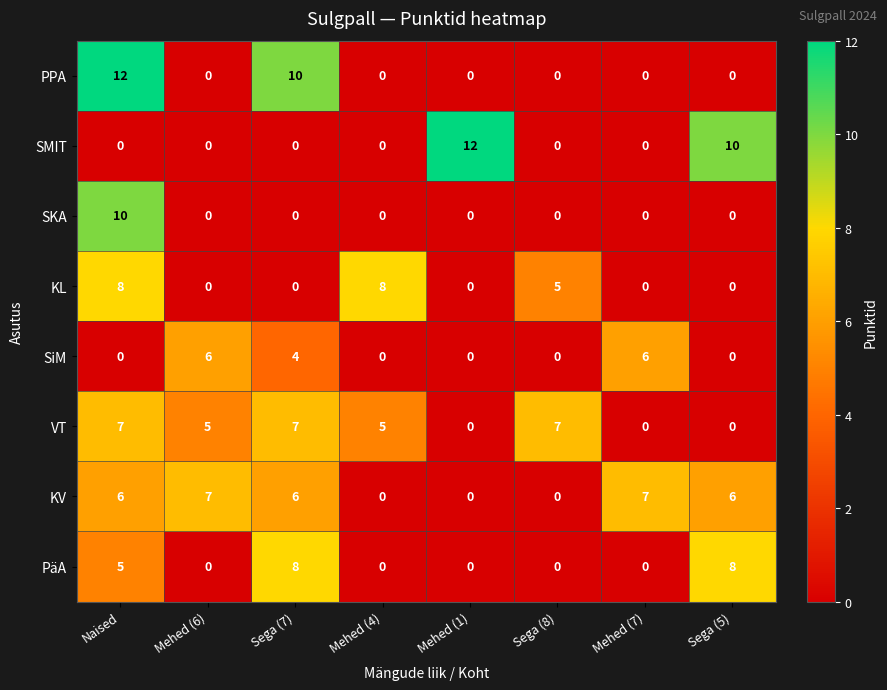

At which category is the sum across all series the highest?

Naised